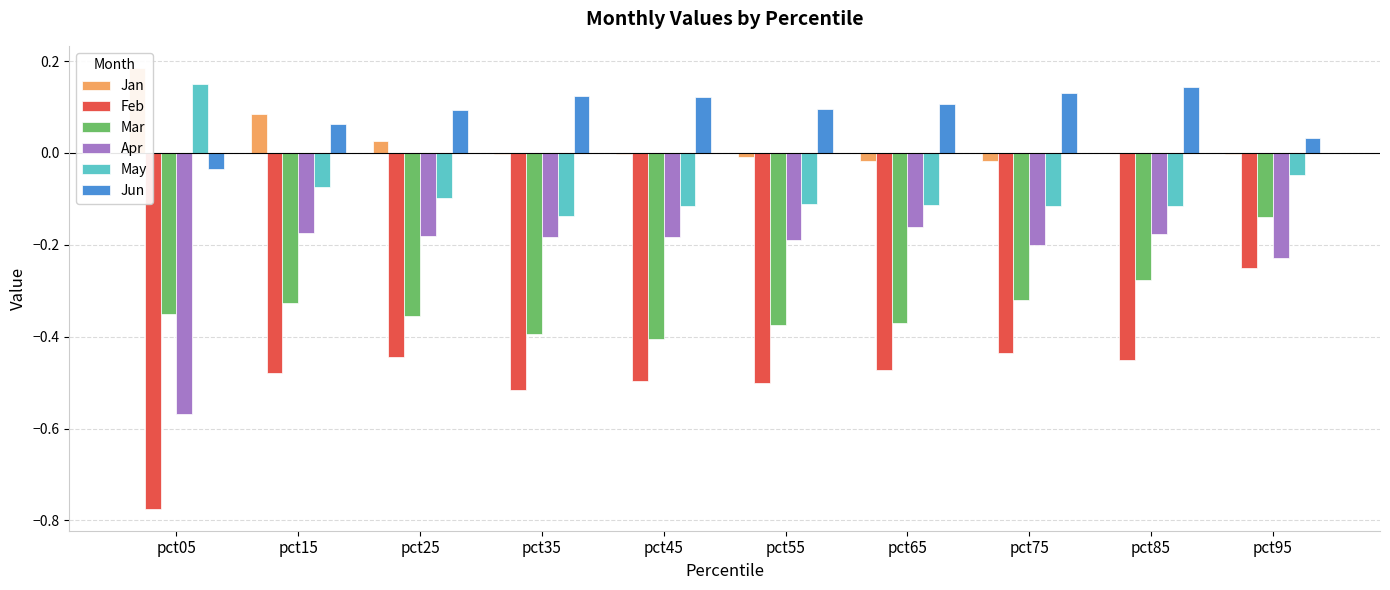

True or false: Mar has a value of -0.4 at pct65.

True